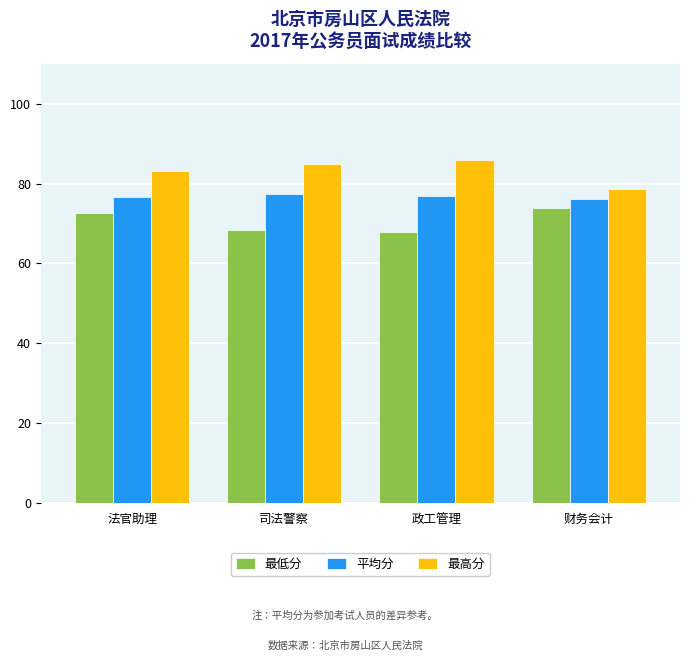

What is the total value across all series at 财务会计?

228.6